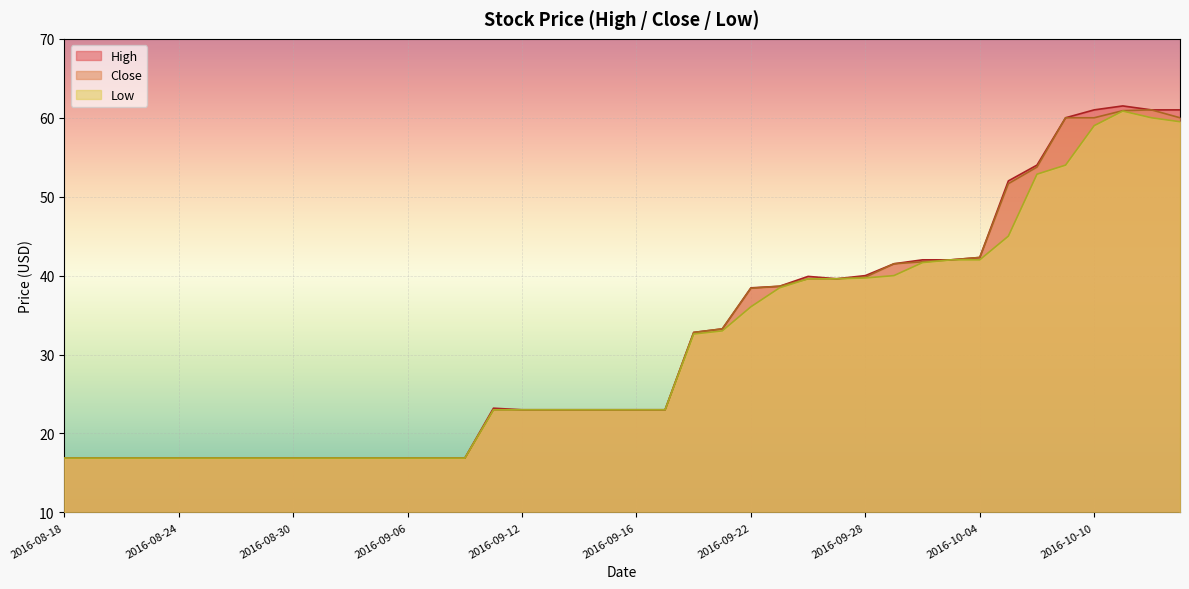

True or false: Low has more than 0 interior local peaks.

True